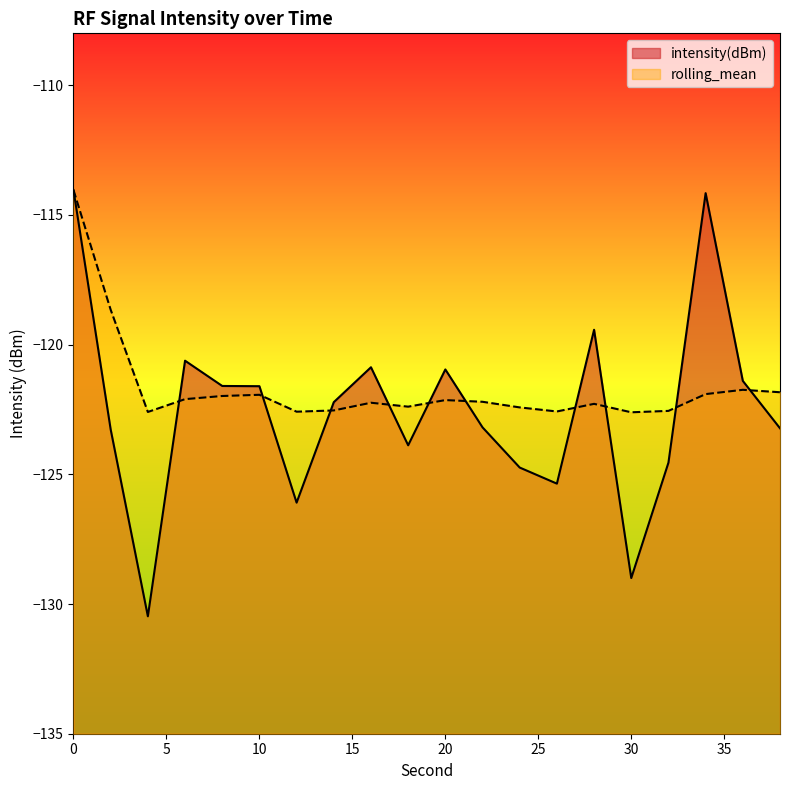

Is it true that intensity(dBm) equals -114.2 at 34?

True